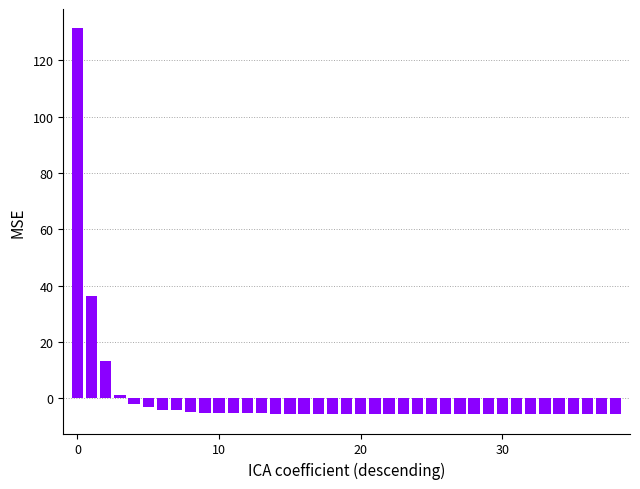

What is the difference between the maximum and minimum values?

136.9